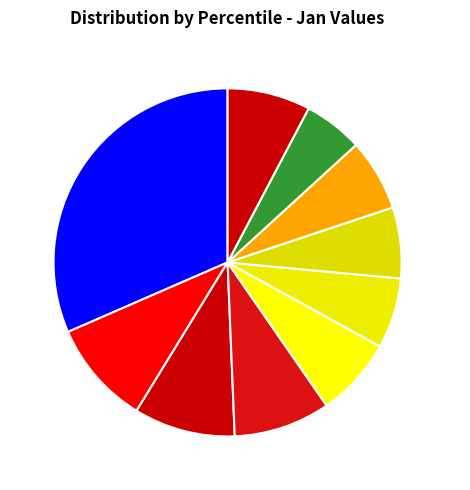

Does pct75 account for over 50% of the chart?

No